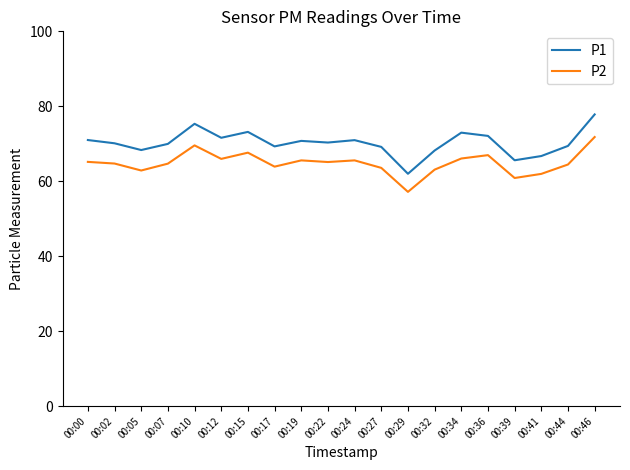

What is the sum of the P2 values at 00:10 and 00:17?

133.5